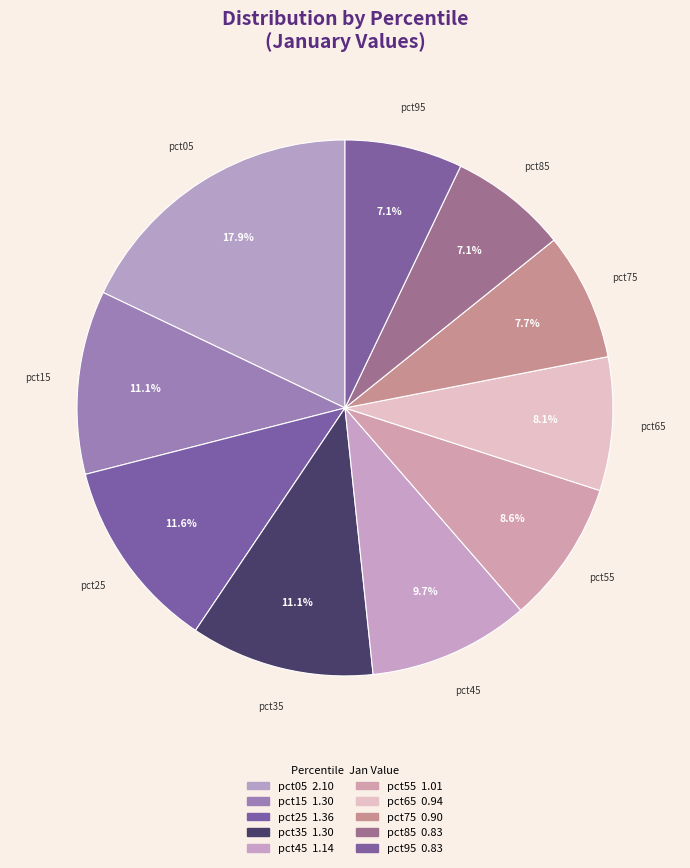

Count the number of slices in the pie.

10